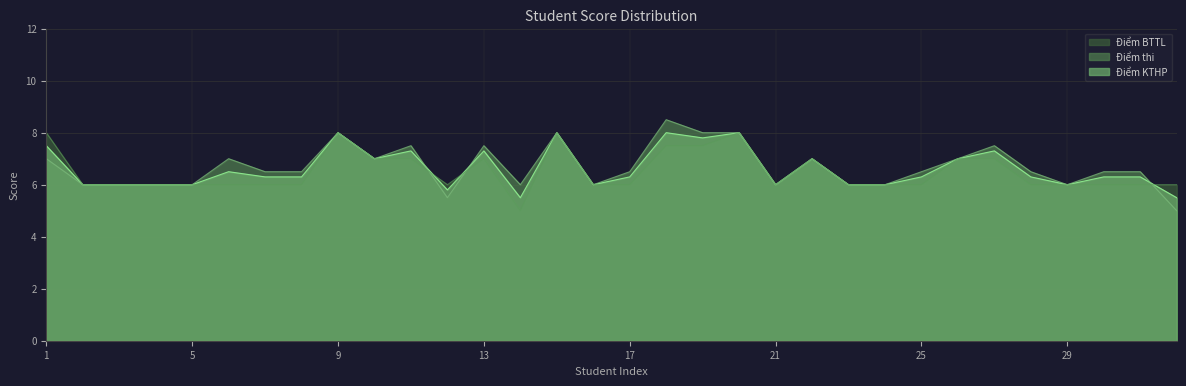

At how many categories does at least one series exceed 5?

32